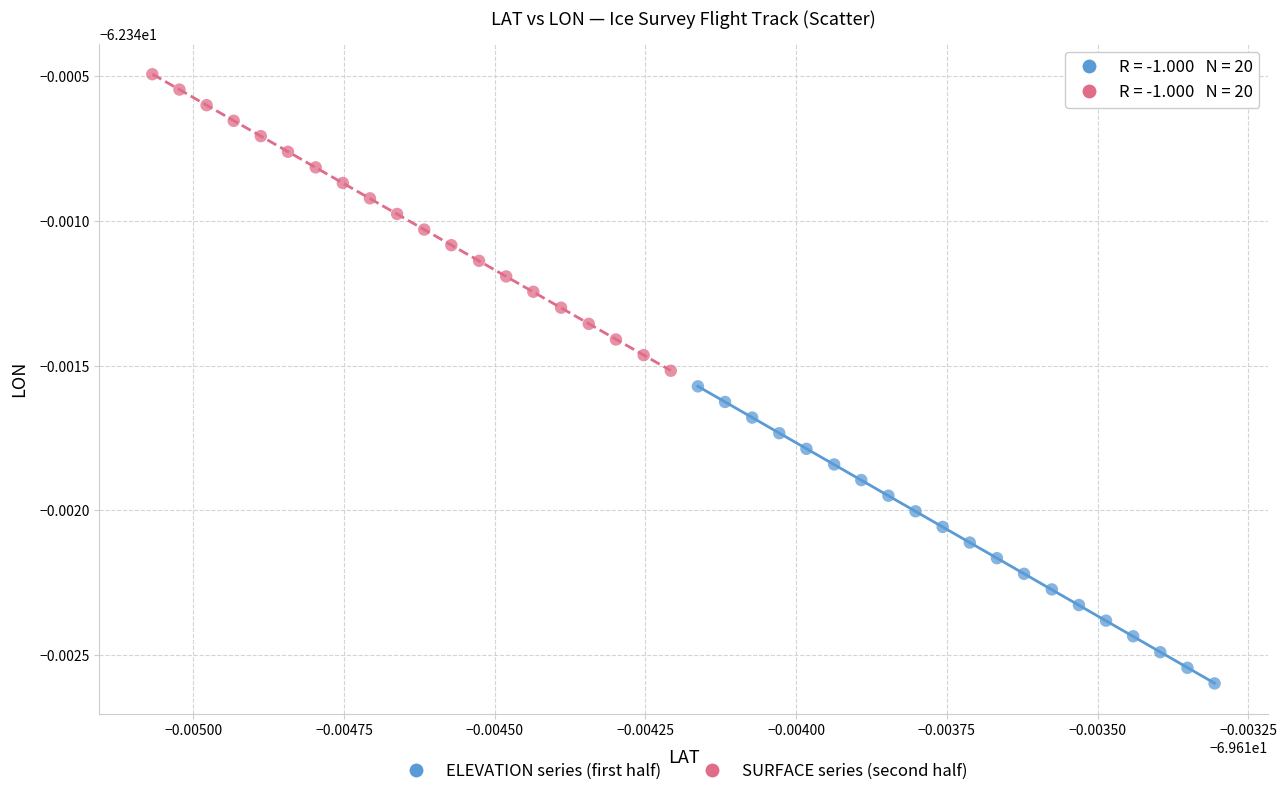

Which series has the largest Y range (max minus min)?

ELEVATION series (first half)